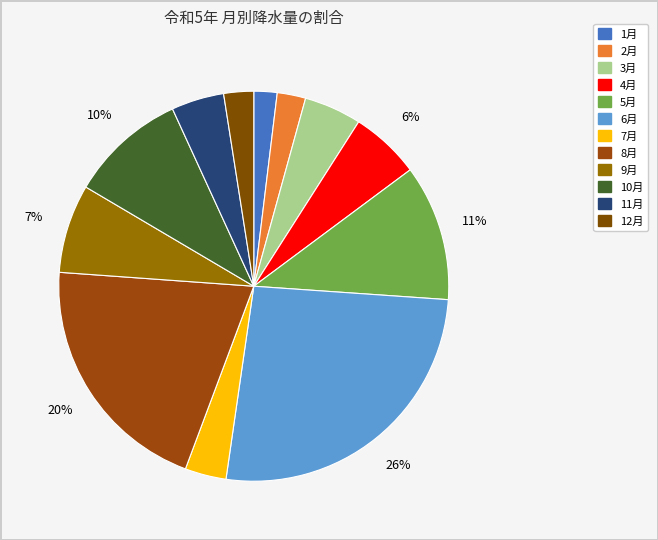

Count the number of slices in the pie.

12